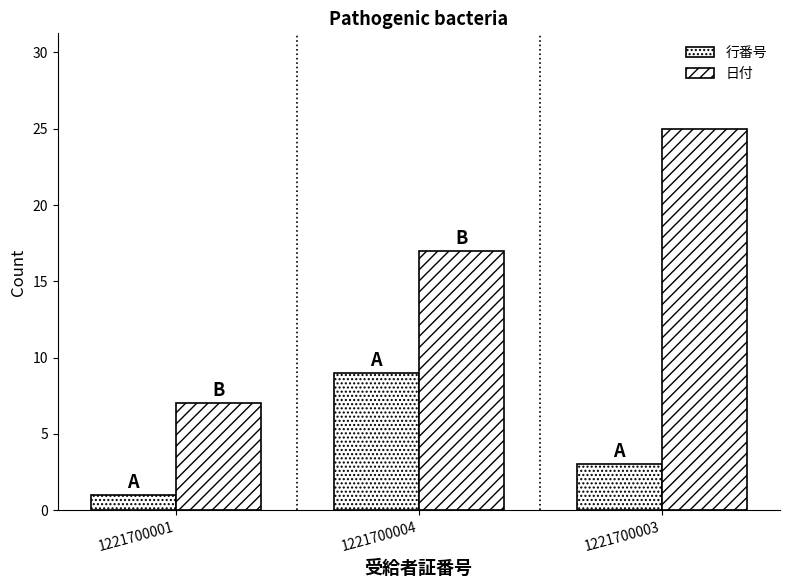

List the series in order of their overall mean, highest first.

日付, 行番号